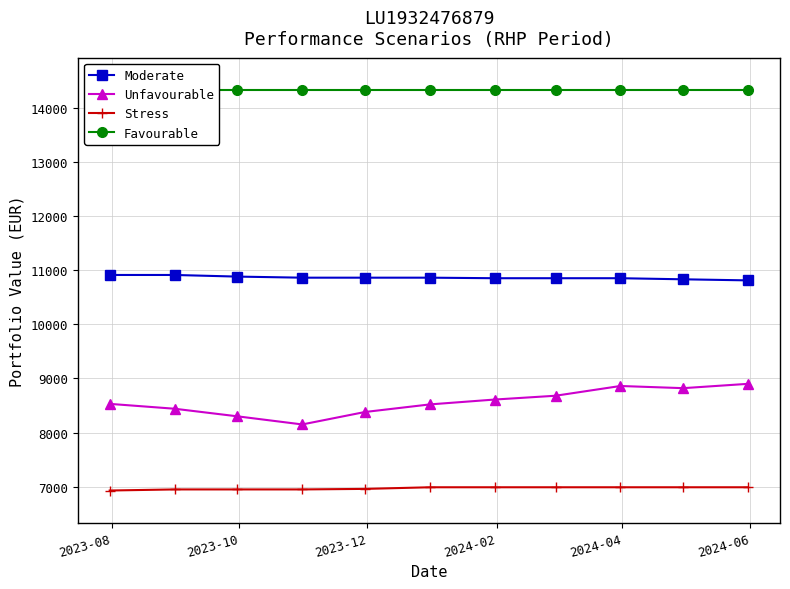

True or false: Moderate and Unfavourable intersect in this chart.

False